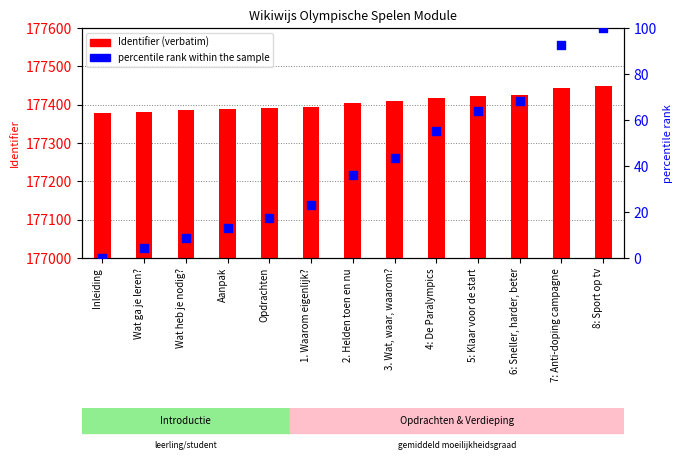

Which series has the widest spread of Y values?

percentile rank within the sample